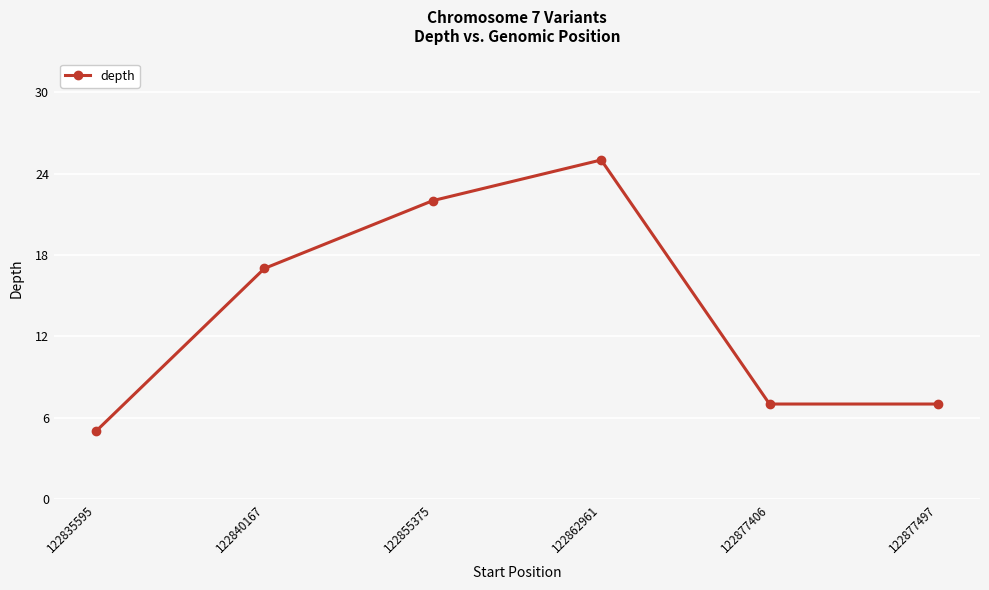

What is the smallest value displayed?

5